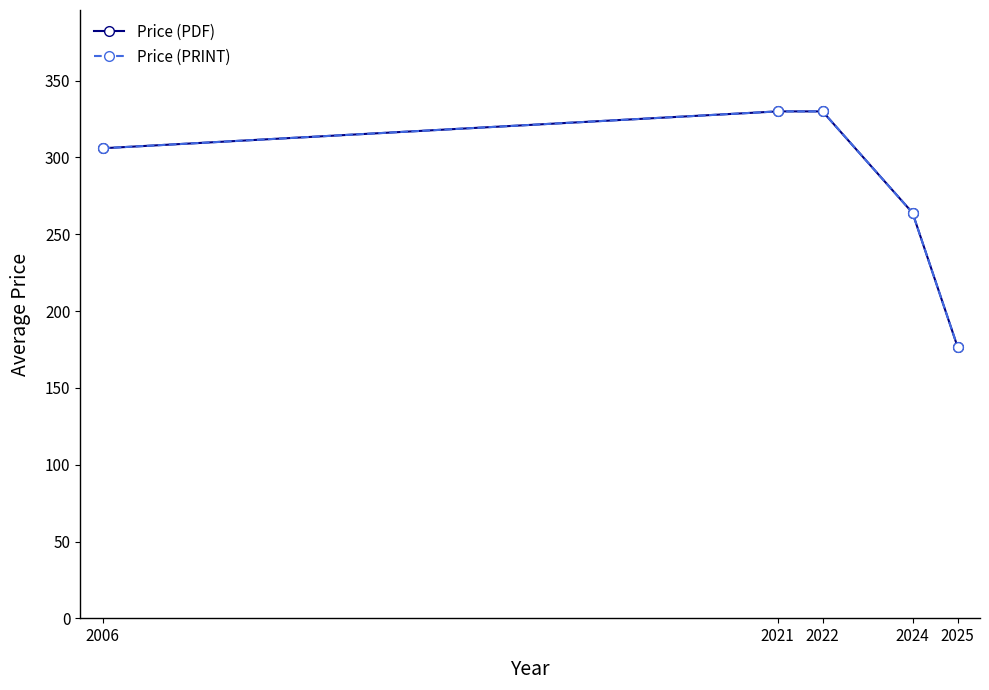

Reading left to right, transcribe all the data shown in this chart.

Price (PDF): 2006=306.0	2021=330.0	2022=330.0	2024=264.0	2025=176.9
Price (PRINT): 2006=306.0	2021=330.0	2022=330.0	2024=264.0	2025=176.9